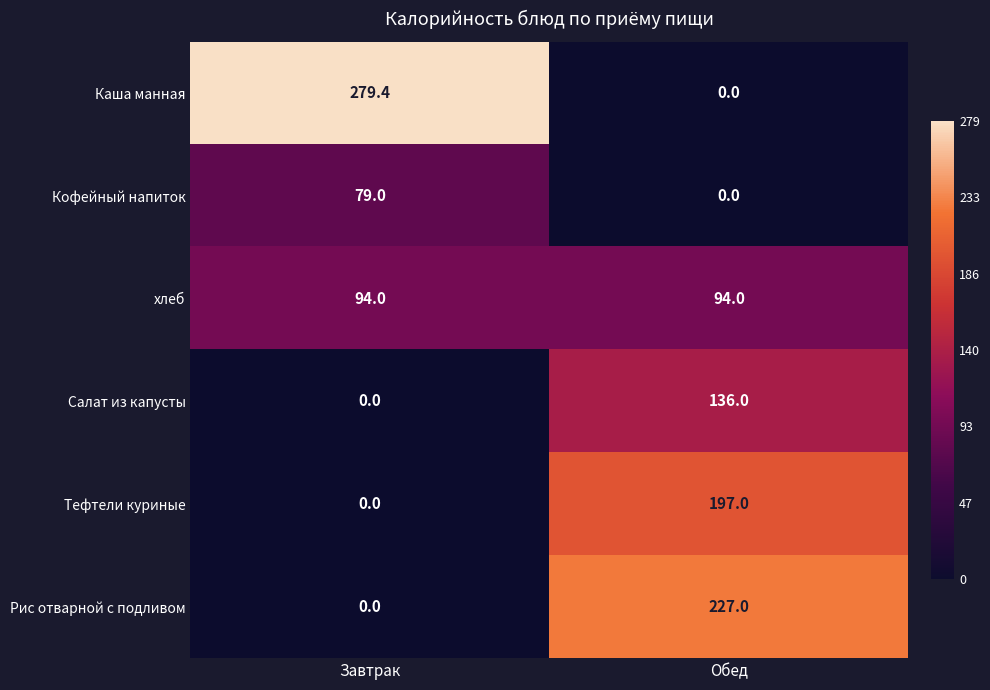

Reading right to left, list all the values displayed in this chart.

Каша манная: 0.0	279.4
Кофейный напиток: 0.0	79.0
хлеб: 94.0	94.0
Салат из капусты: 136.0	0.0
Тефтели куриные: 197.0	0.0
Рис отварной с подливом: 227.0	0.0